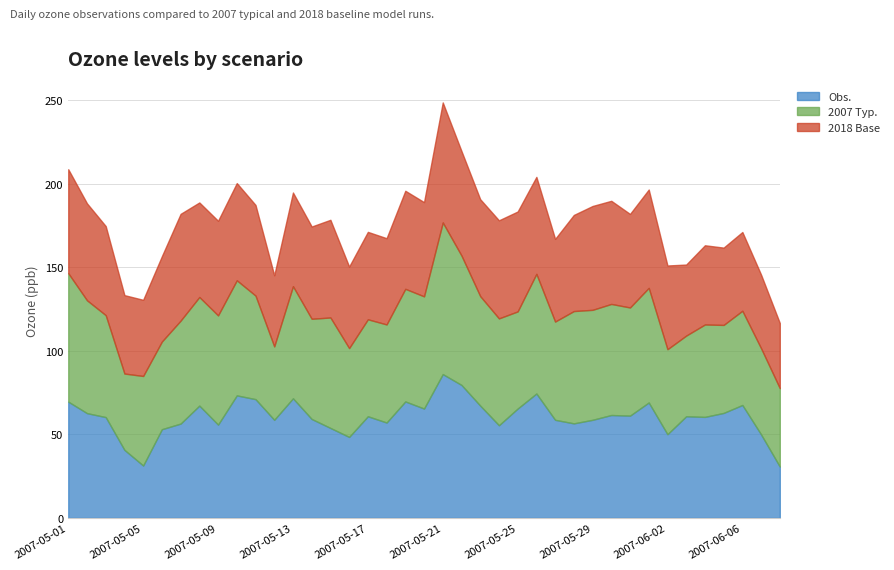

Between 2007-05-14 and 2007-06-04, which is larger?

2007-06-04